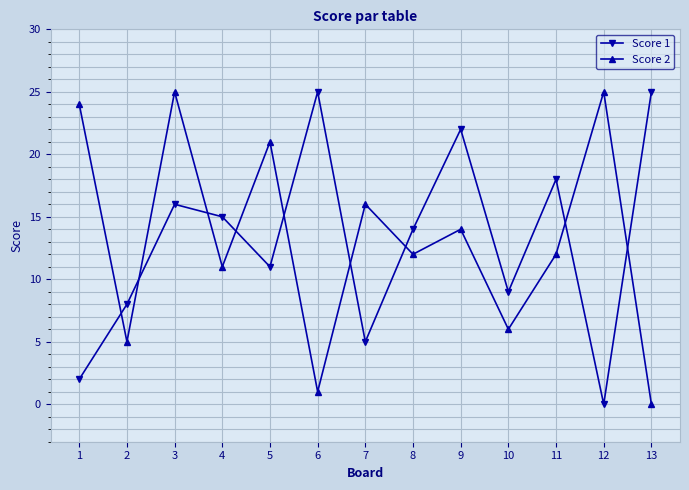

Rank the series at 12 from highest to lowest value.

Score 2, Score 1